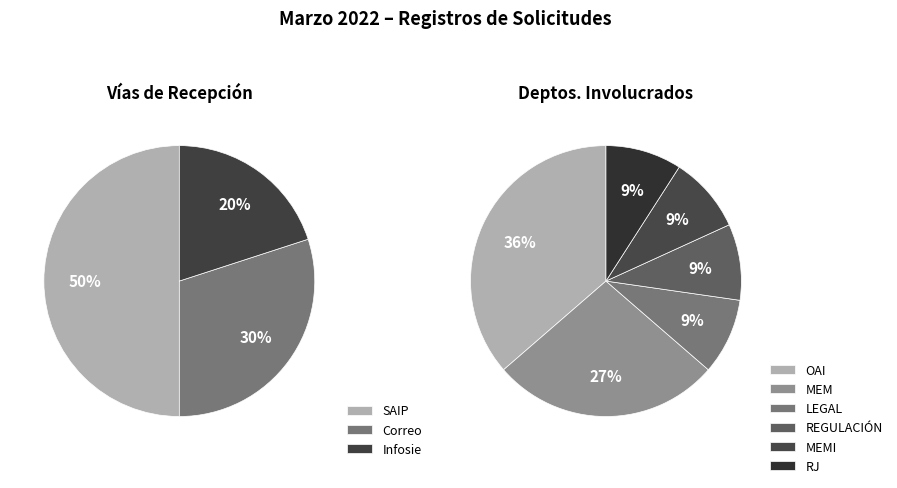

How many slices are in this pie chart?

3